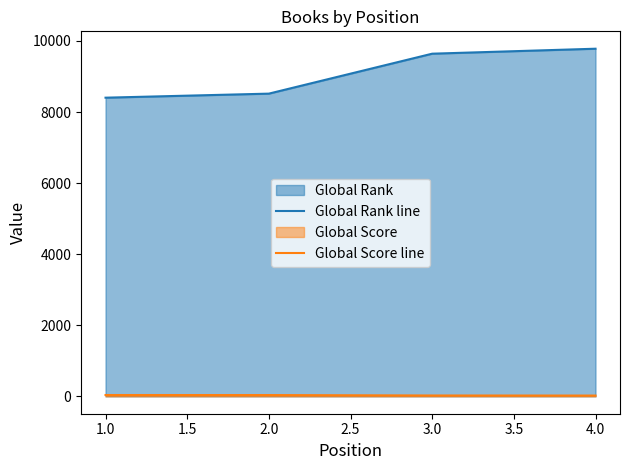

Which series has the largest total across all categories?

Global Rank line